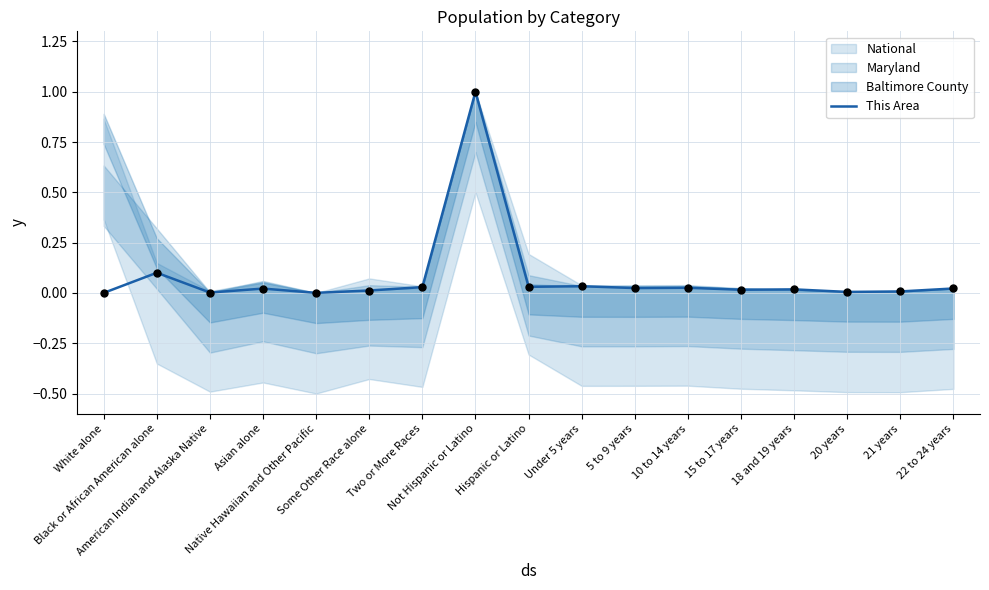

What is the change in value from Some Other Race alone to Not Hispanic or Latino?

+1.0